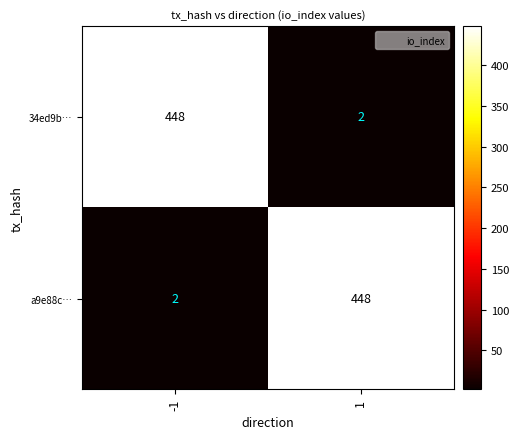

What is the difference between the maximum and minimum values in the 34ed9b… series?

446